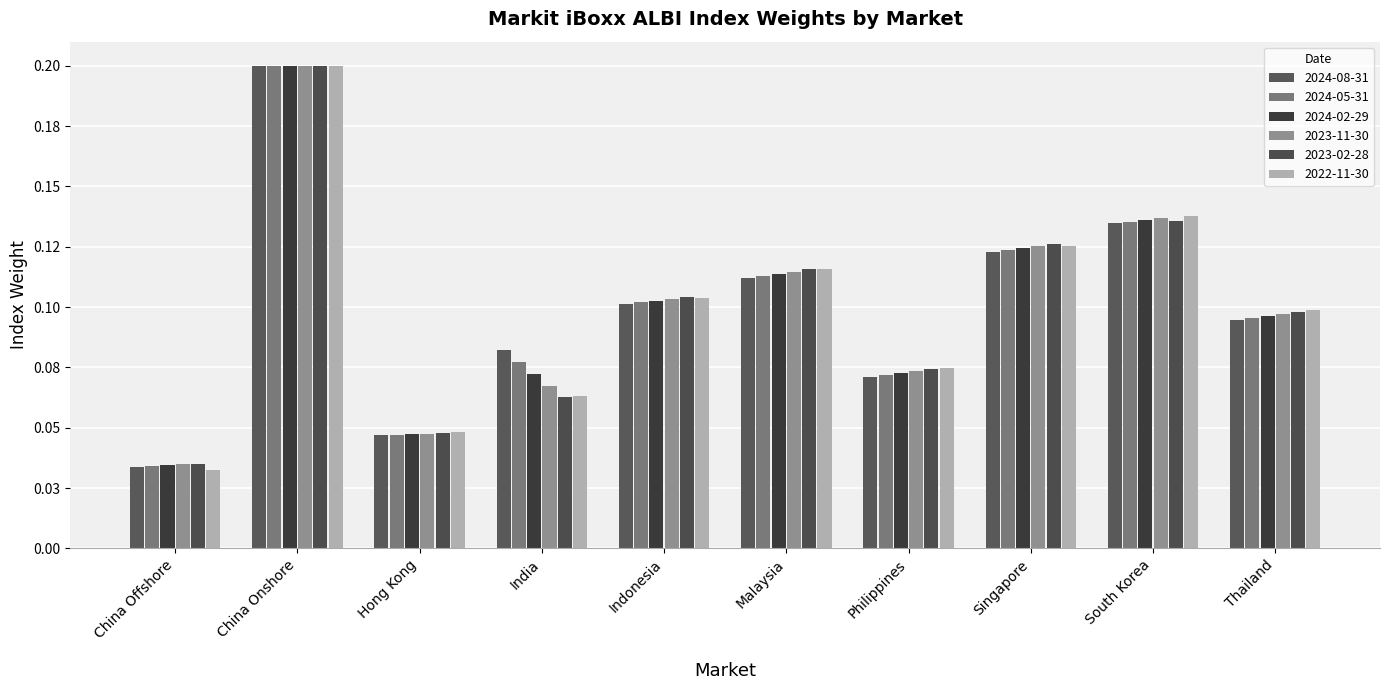

What position from the right is Philippines?

4